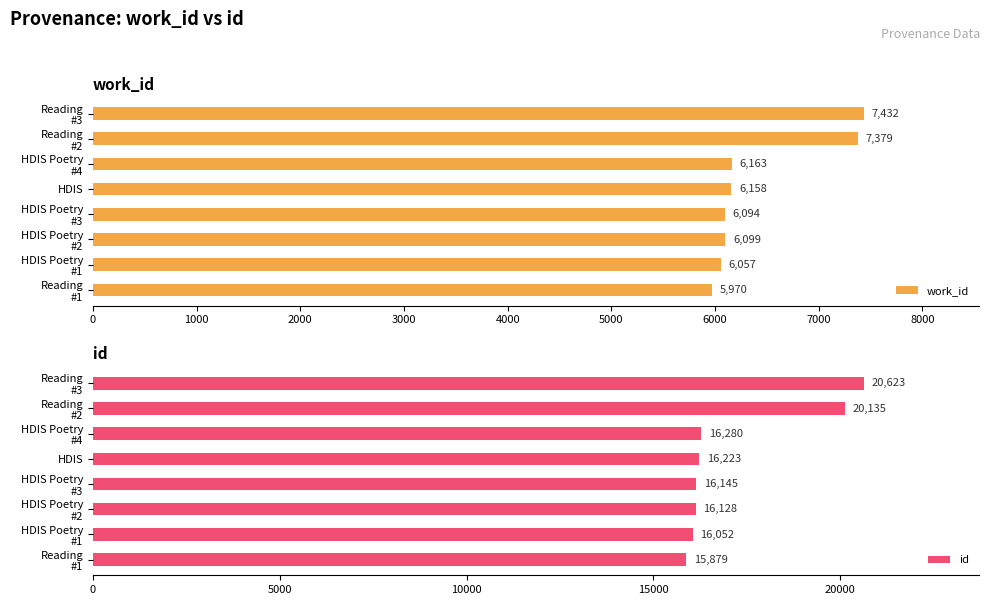

What is the lowest value of the work_id series?

5970